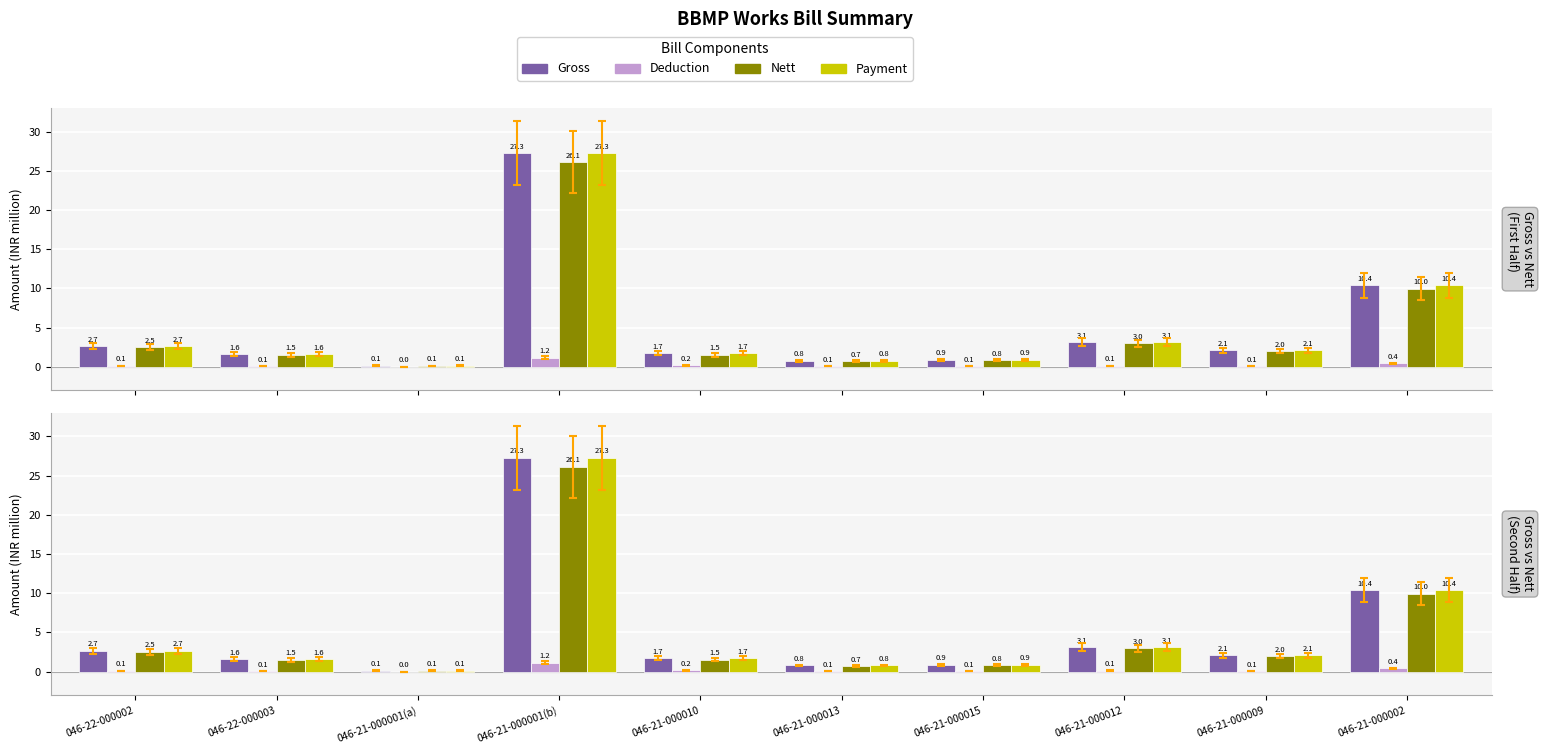

Reading right to left, list all the values displayed in this chart.

Gross: 046-21-000002=10.4	046-21-000009=2.1	046-21-000012=3.1	046-21-000015=0.9	046-21-000013=0.8	046-21-000010=1.7	046-21-000001(b)=27.3	046-21-000001(a)=0.1	046-22-000003=1.6	046-22-000002=2.7
Deduction: 046-21-000002=0.4	046-21-000009=0.1	046-21-000012=0.1	046-21-000015=0.1	046-21-000013=0.1	046-21-000010=0.2	046-21-000001(b)=1.2	046-21-000001(a)=0.0	046-22-000003=0.1	046-22-000002=0.1
Nett: 046-21-000002=10.0	046-21-000009=2.0	046-21-000012=3.0	046-21-000015=0.8	046-21-000013=0.7	046-21-000010=1.5	046-21-000001(b)=26.1	046-21-000001(a)=0.1	046-22-000003=1.5	046-22-000002=2.5
Payment: 046-21-000002=10.4	046-21-000009=2.1	046-21-000012=3.1	046-21-000015=0.9	046-21-000013=0.8	046-21-000010=1.7	046-21-000001(b)=27.3	046-21-000001(a)=0.1	046-22-000003=1.6	046-22-000002=2.7